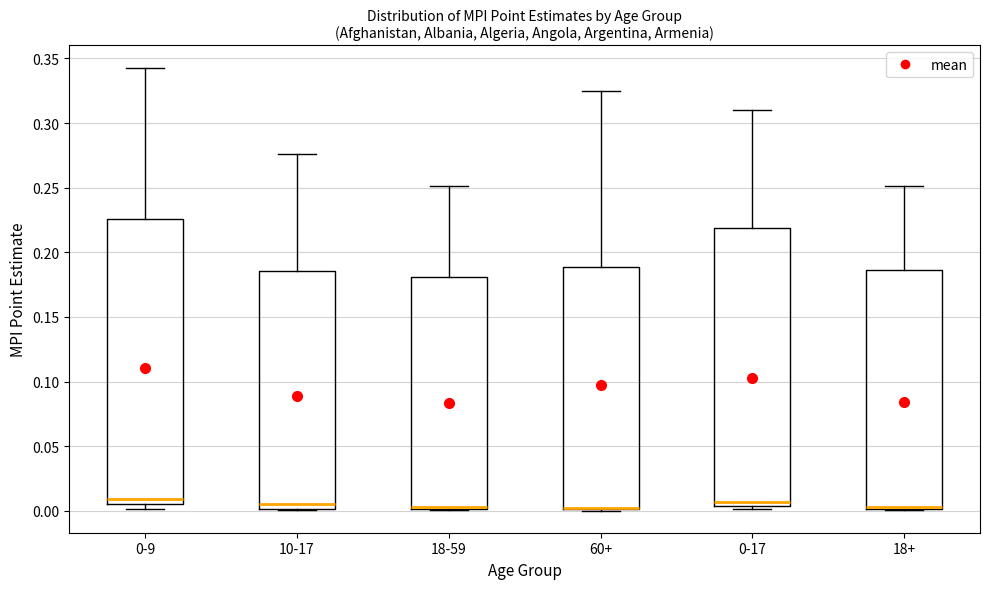

Reading left to right, transcribe this box plot: for each box, give where its median line is, the range the box spans, and where its two whiskers end, as read against the y-axis. The values are not printed on the chart, so give them approximately, as read against the axis.

0-9: median 0.010, box 0.005 to 0.225, whiskers 0.000 to 0.345
10-17: median 0.005, box 0.000 to 0.185, whiskers 0.000 to 0.275
18-59: median 0.005, box 0.000 to 0.180, whiskers 0.000 to 0.250
60+: median 0.000 (drawn on the box's lower edge), box 0.000 to 0.190, whiskers 0.000 to 0.325
0-17: median 0.005 (just above the box's lower edge), box 0.005 to 0.220, whiskers 0.000 to 0.310
18+: median 0.005, box 0.000 to 0.185, whiskers 0.000 to 0.250